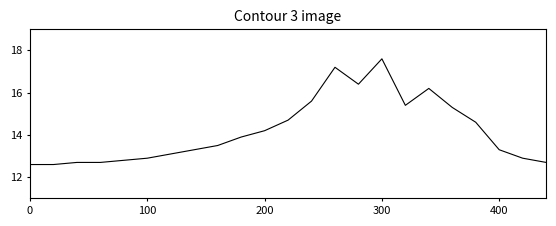

Does the chart have visible grid lines?

No